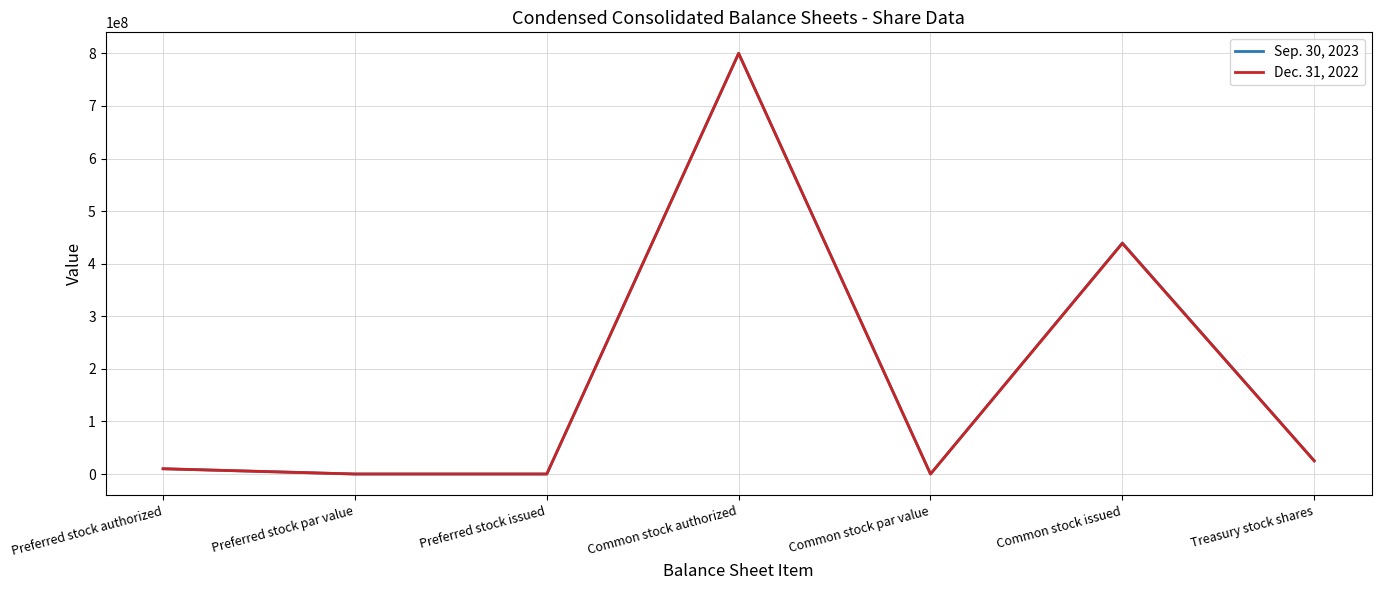

What is the total value across all series at Treasury stock shares?

50300000